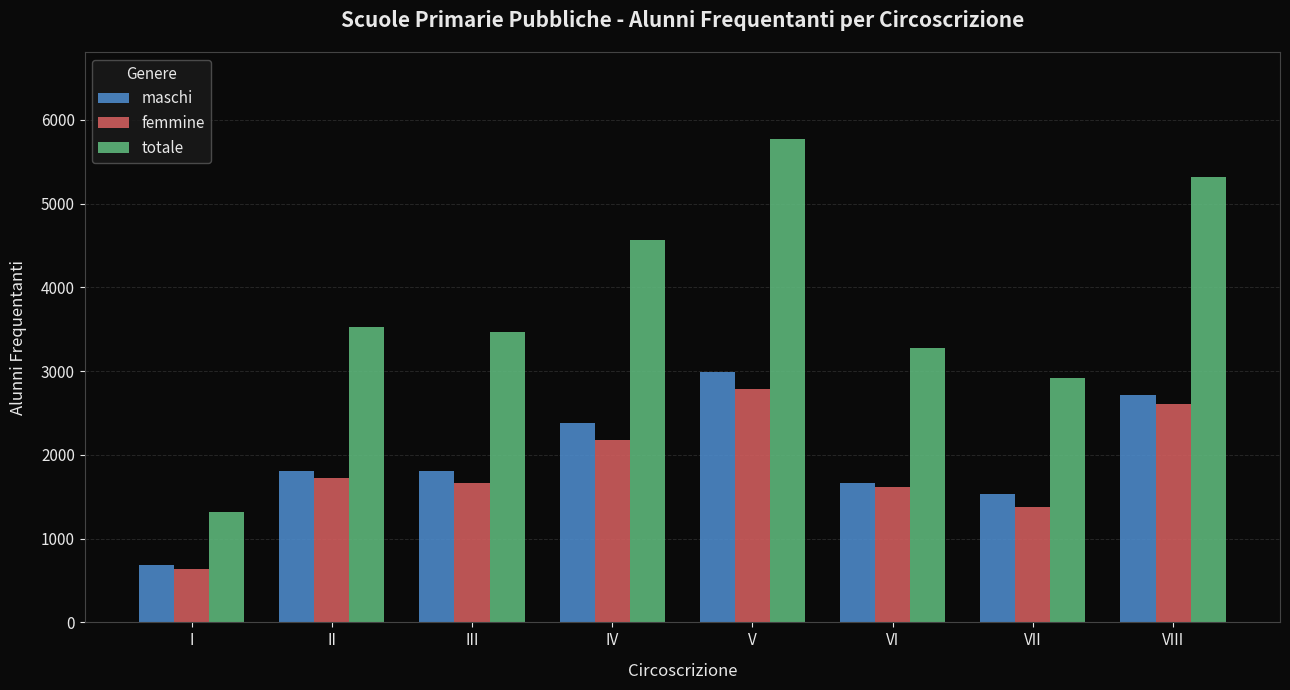

Read the femmine value at IV, to the nearest 10.

2180